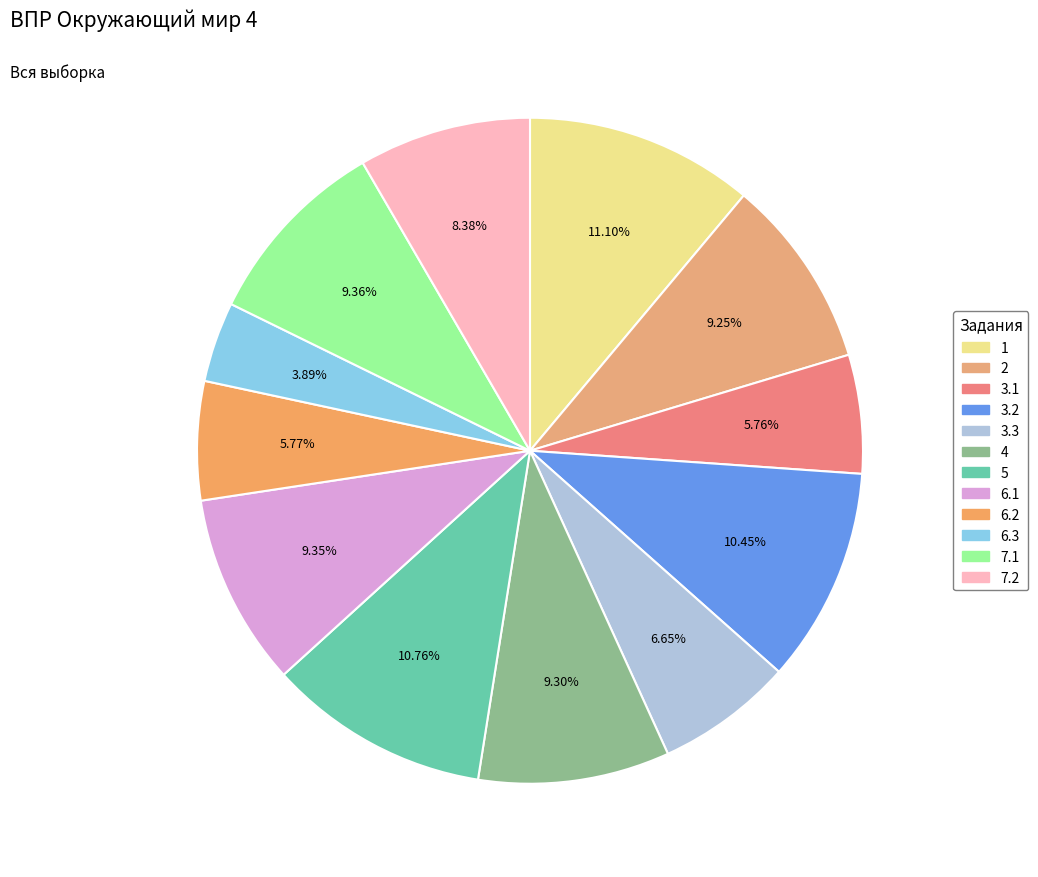

What is the smallest slice in the pie chart?

6.3